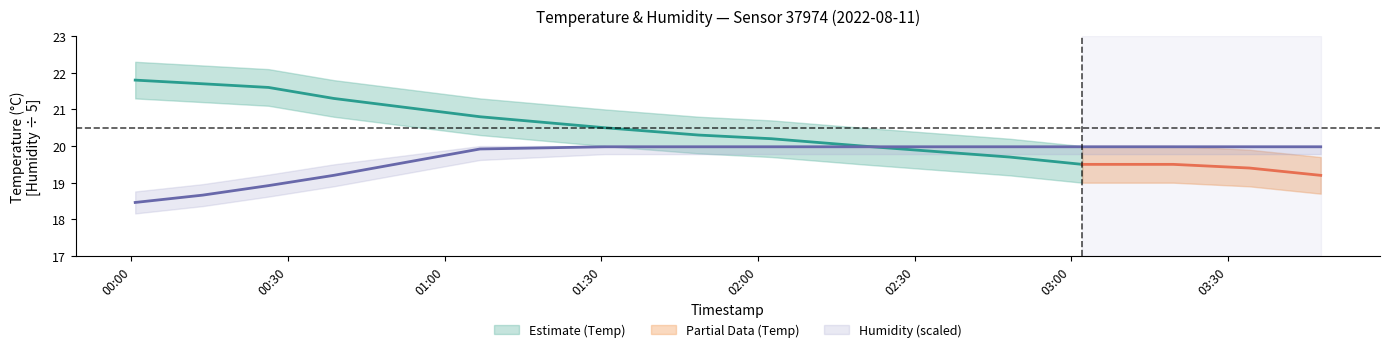

Rank the categories by value from highest to lowest.

2022-08-11T01:30:40, 2022-08-11T01:48:40, 2022-08-11T02:02:36, 2022-08-11T02:20:00, 2022-08-11T02:48:12, 2022-08-11T03:02:06, 2022-08-11T03:19:33, 2022-08-11T03:34:08, 2022-08-11T03:47:48, 2022-08-11T01:06:46, 2022-08-11T00:38:44, 2022-08-11T00:26:15, 2022-08-11T00:13:38, 2022-08-11T00:00:43